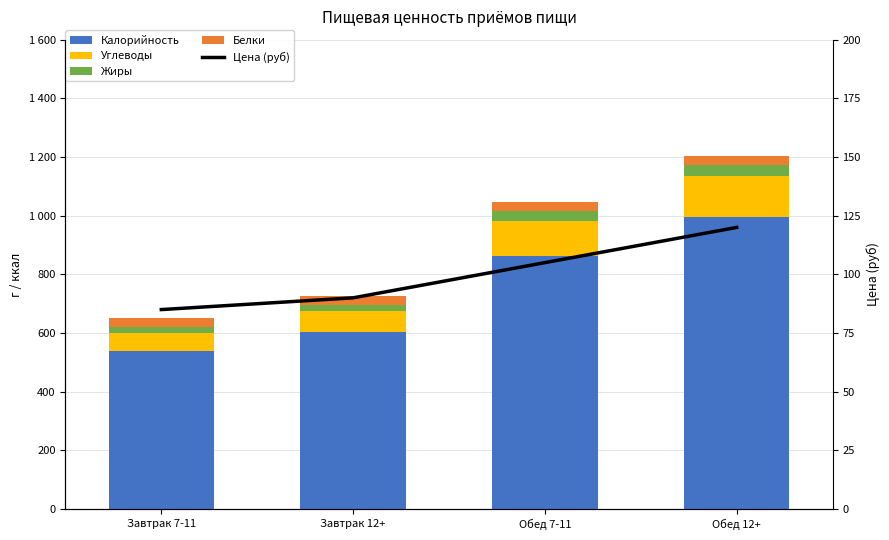

Is it true that Углеводы equals 59.2 at Завтрак 7-11?

True